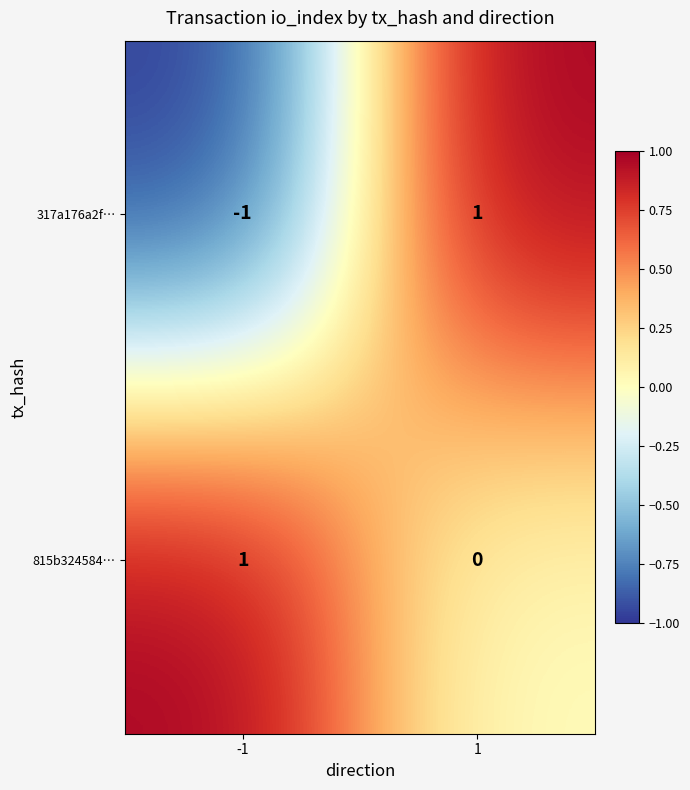

The value of 317a176a2f… at 1 is 1. True or false?

True